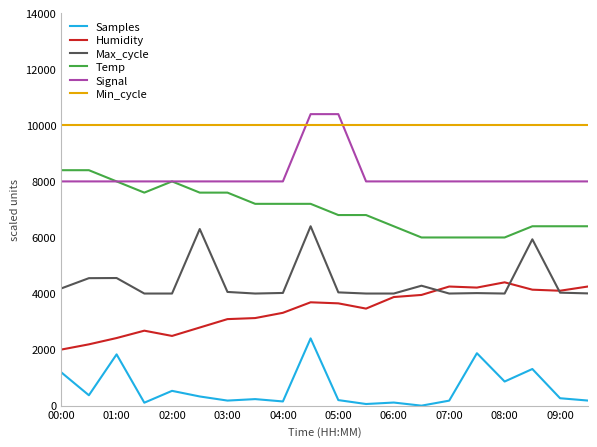

What is the minimum value for Max_cycle?

4000.0